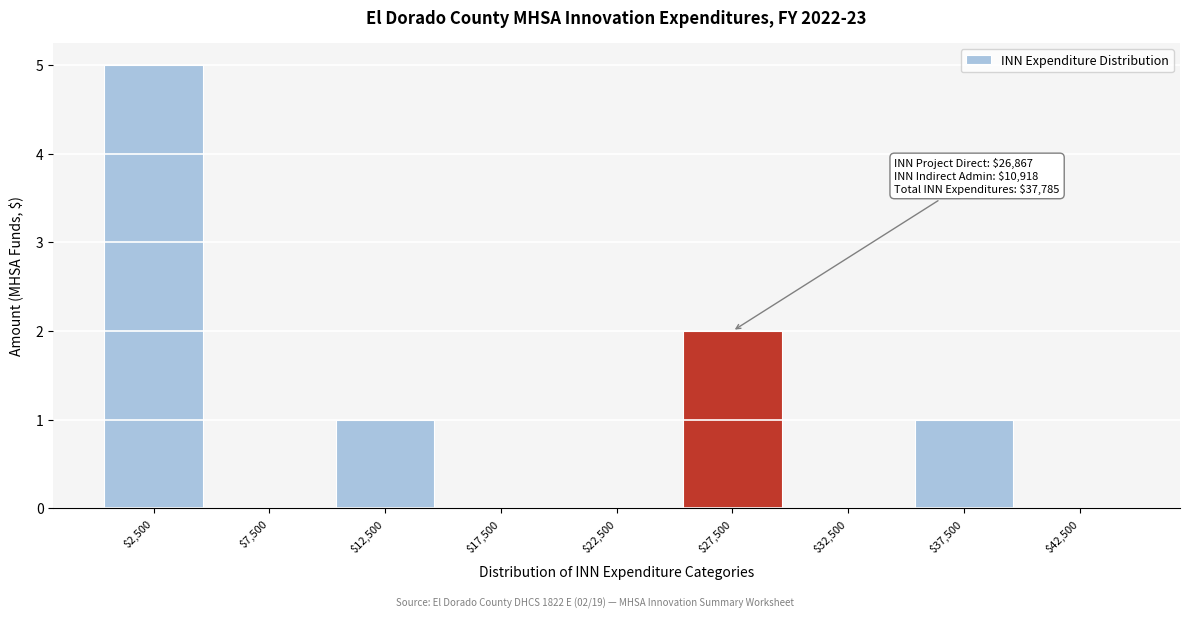

Which range on the x-axis has the tallest bar?

0 to 5000